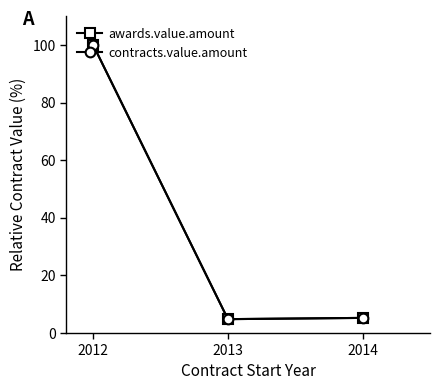

Which category has the lowest value in the contracts.value.amount series?

2013